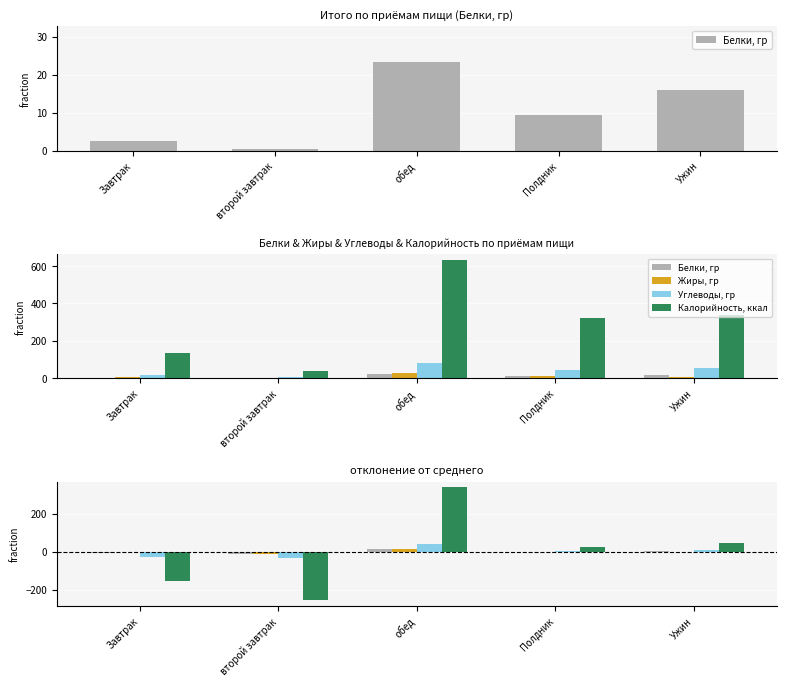

Is it true that Белки, гр equals -0.3 at Полдник?

False